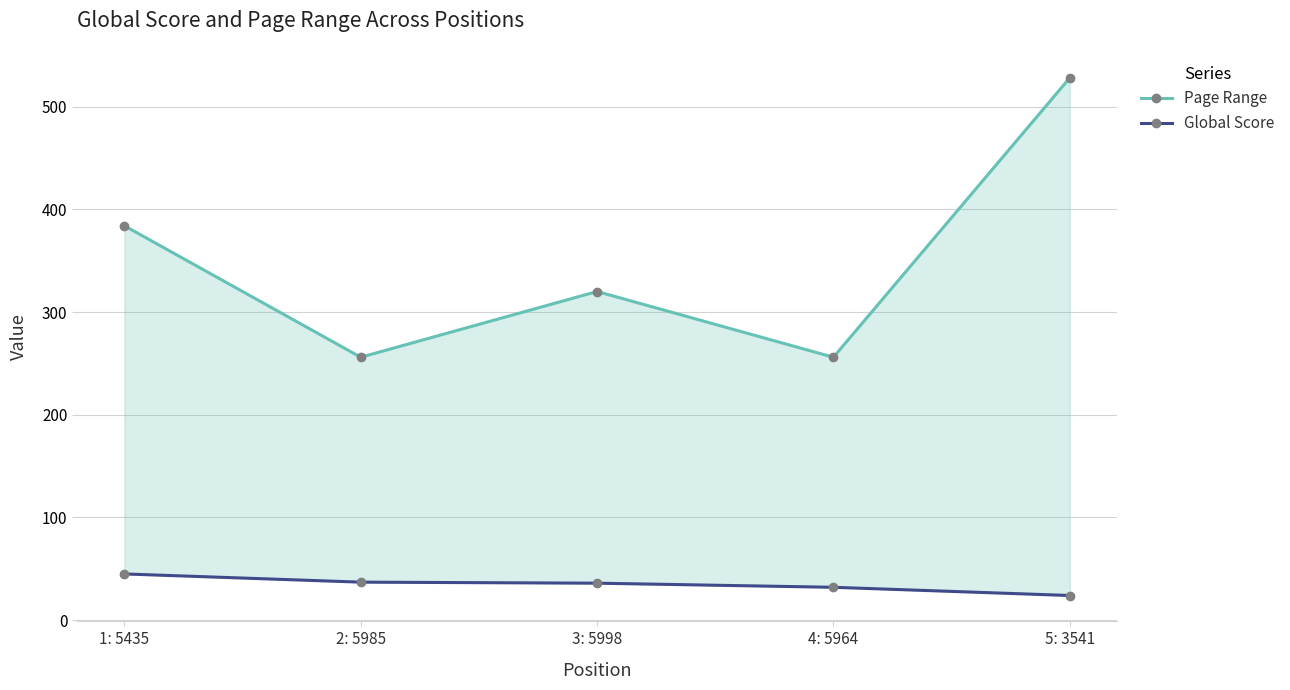

Reading left to right, transcribe all the data shown in this chart.

Page Range: 1: 5435=384	2: 5985=256	3: 5998=320	4: 5964=256	5: 3541=528
Global Score: 1: 5435=45	2: 5985=37	3: 5998=36	4: 5964=32	5: 3541=24